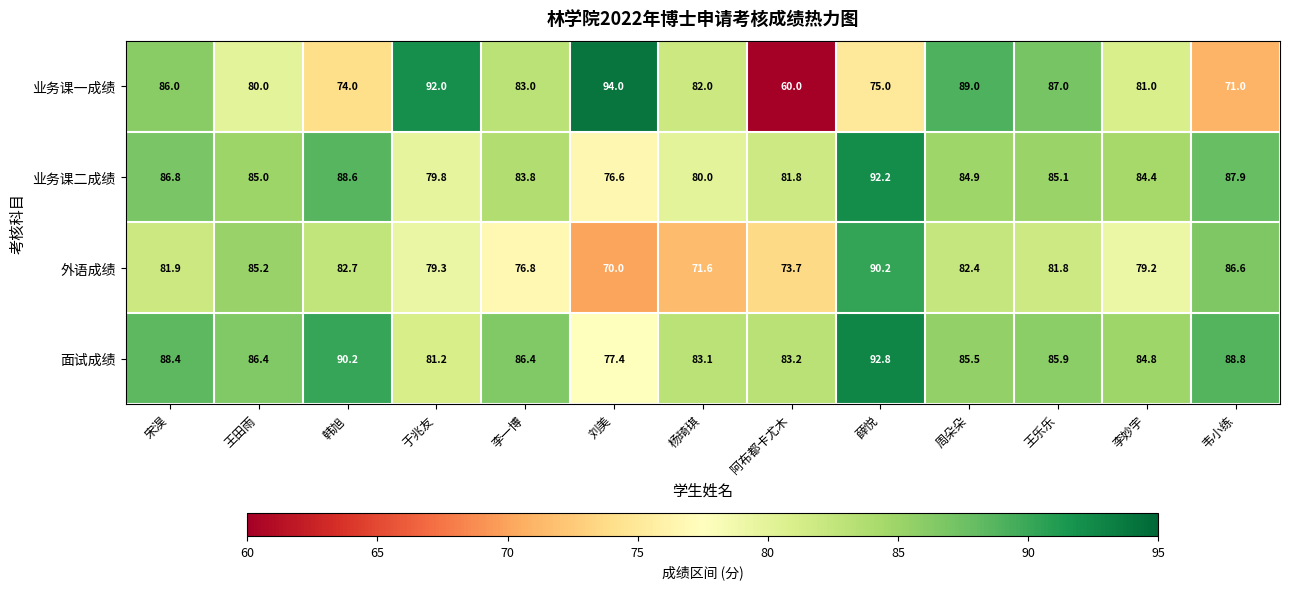

How many series are shown in this chart?

4